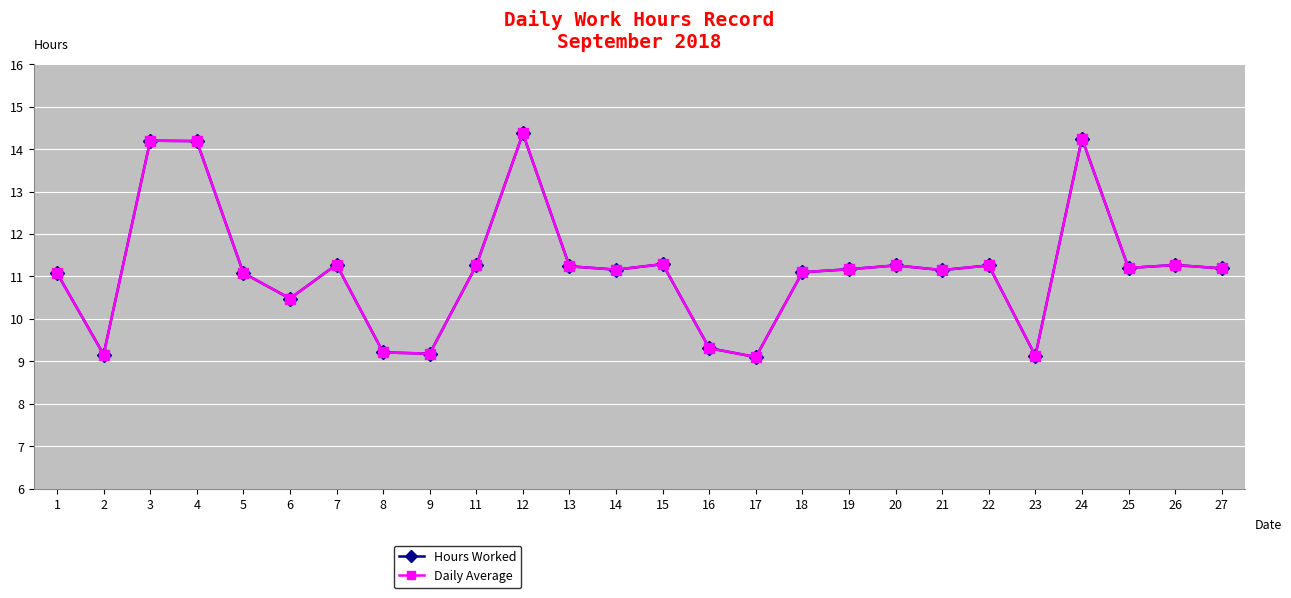

Does the chart have visible grid lines?

Yes